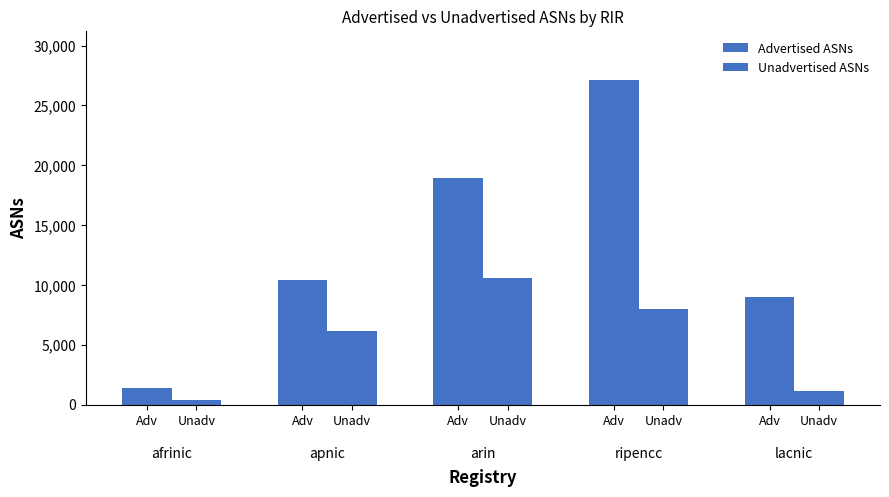

Are the bars grouped side by side (vs. stacked)?

Yes